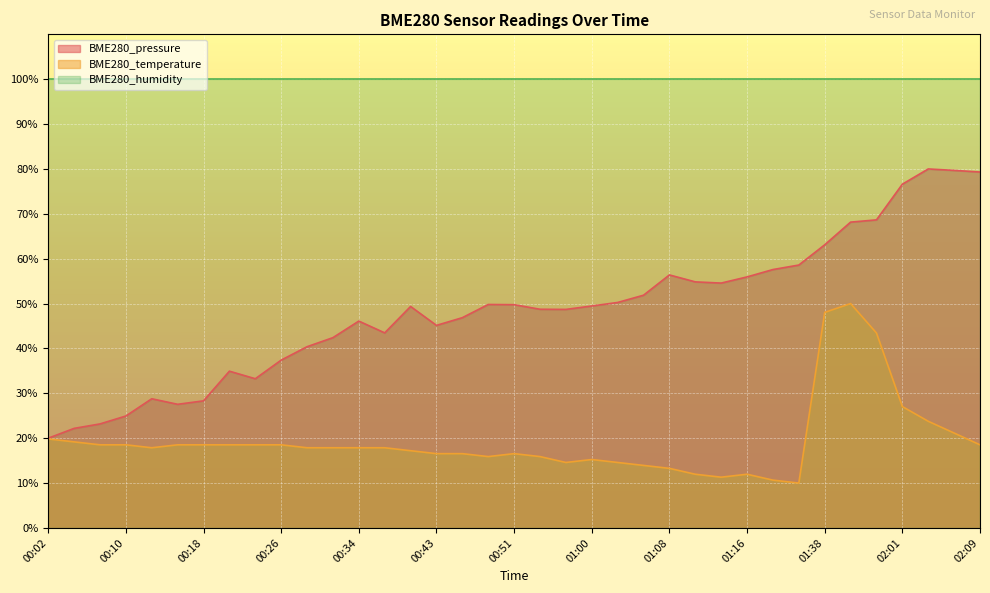

How many values in the BME280_temperature series are below 17?

15